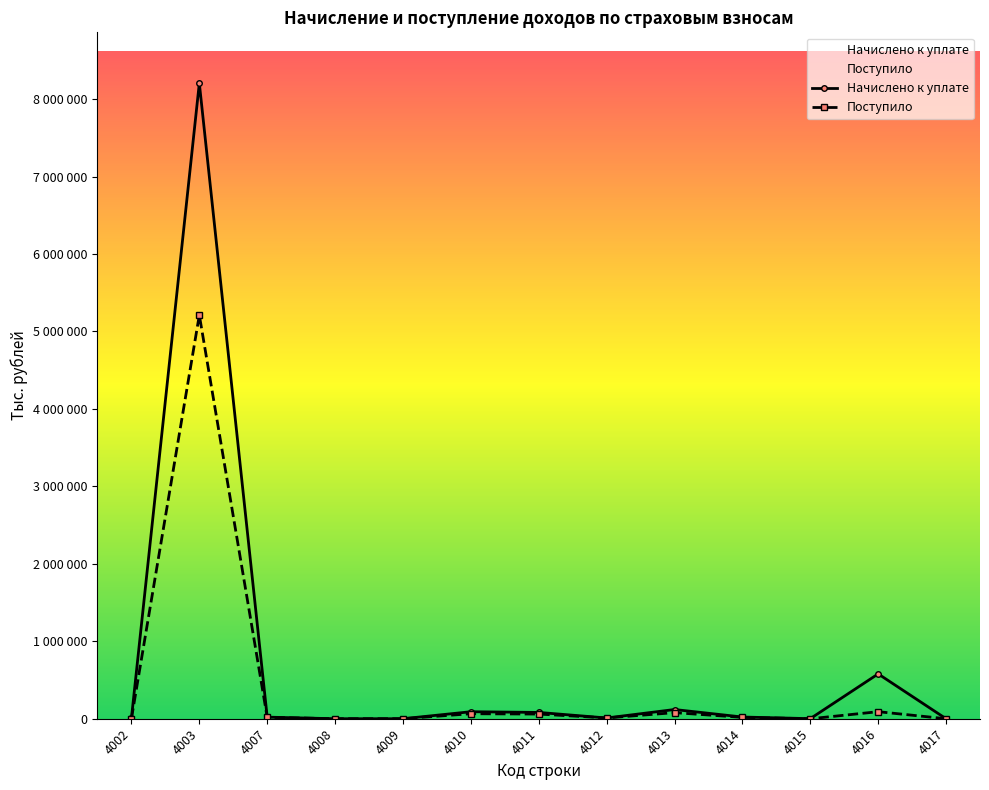

Reading left to right, list all the values displayed in this chart.

Начислено к уплате: 4002=6733	4003=8205672	4007=20579	4008=23	4009=2	4010=90570	4011=81383	4012=9668	4013=118926	4014=21999	4015=1014	4016=578718	4017=32
Поступило: 4002=2459	4003=5211520	4007=18348	4008=56	4009=1	4010=64664	4011=60308	4012=10137	4013=78725	4014=17654	4015=-613	4016=91003	4017=-61